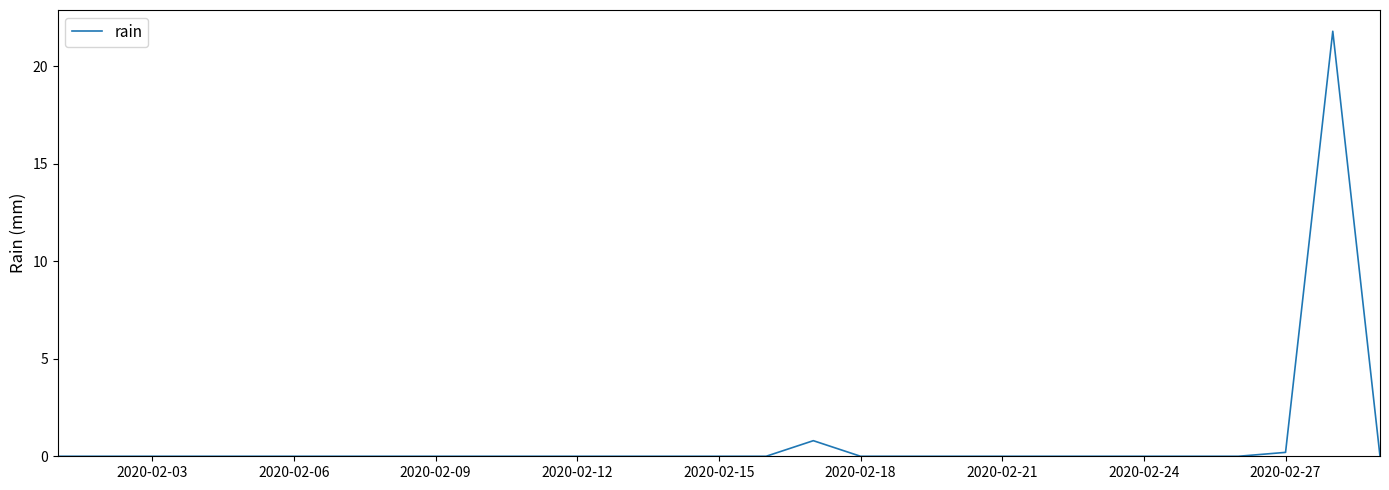

What is the maximum value shown in the chart?

21.8